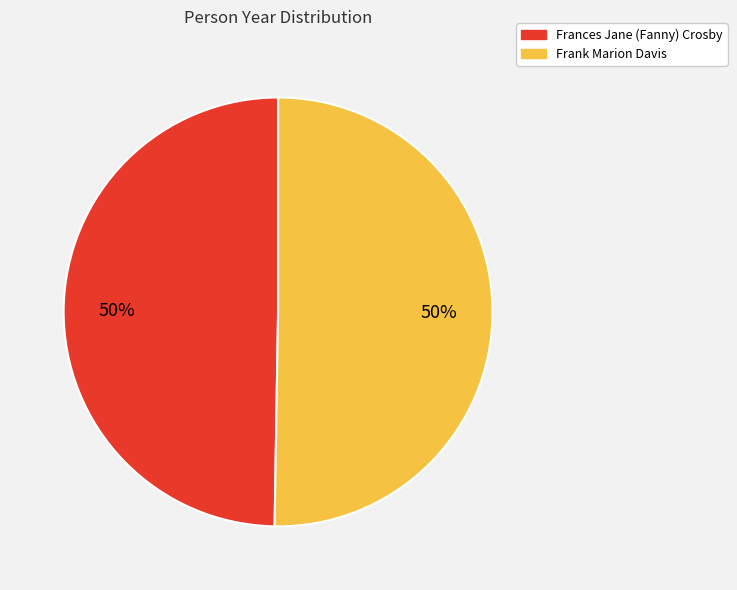

What is the ratio of the value at Frank Marion Davis to the value at Frances Jane (Fanny) Crosby?

1.0